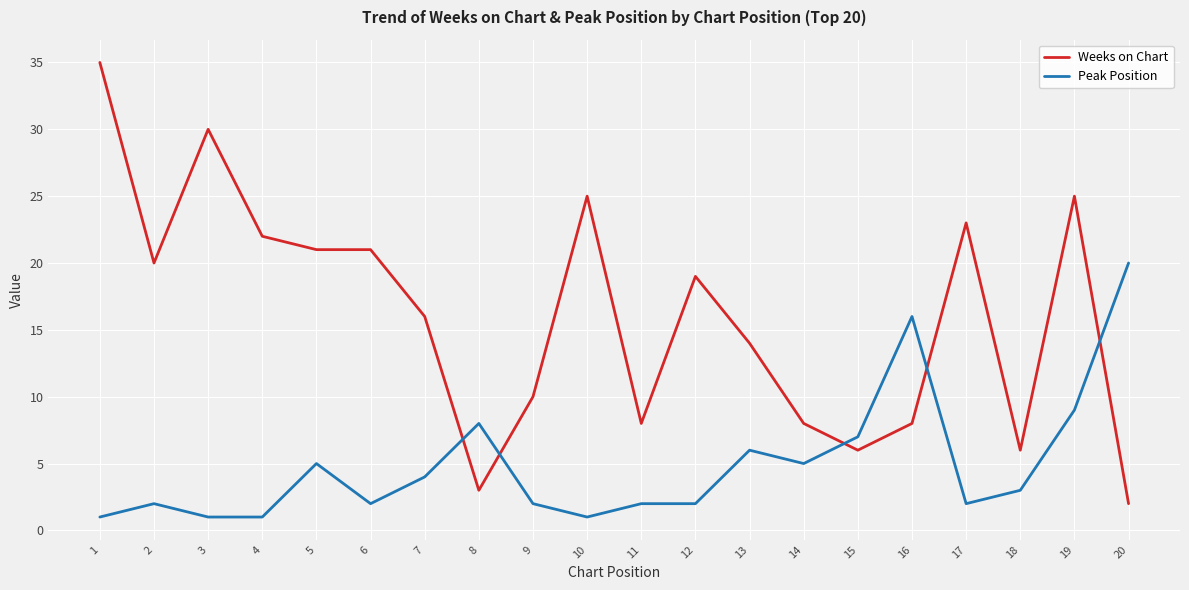

What is the difference between the highest and lowest values at 12?

17